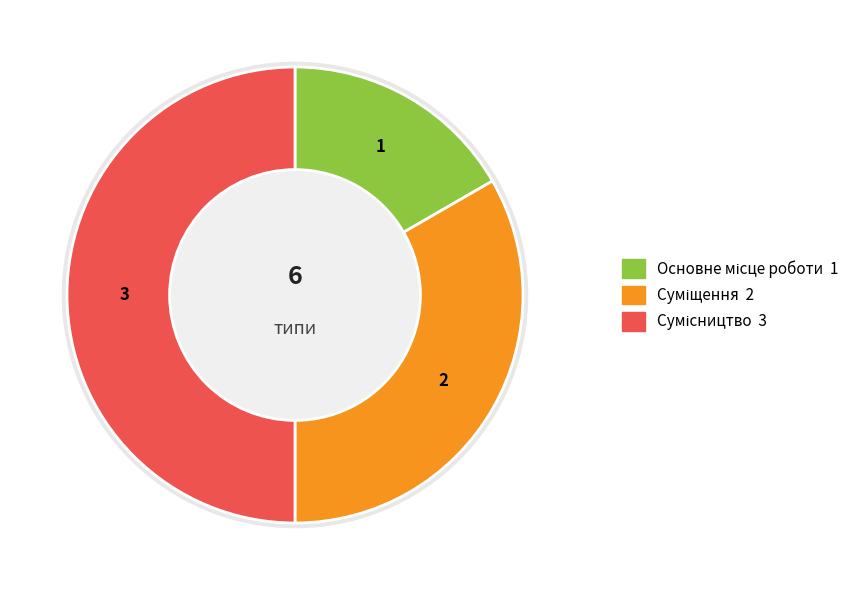

Is it true that Суміщення is 33% of the pie?

True